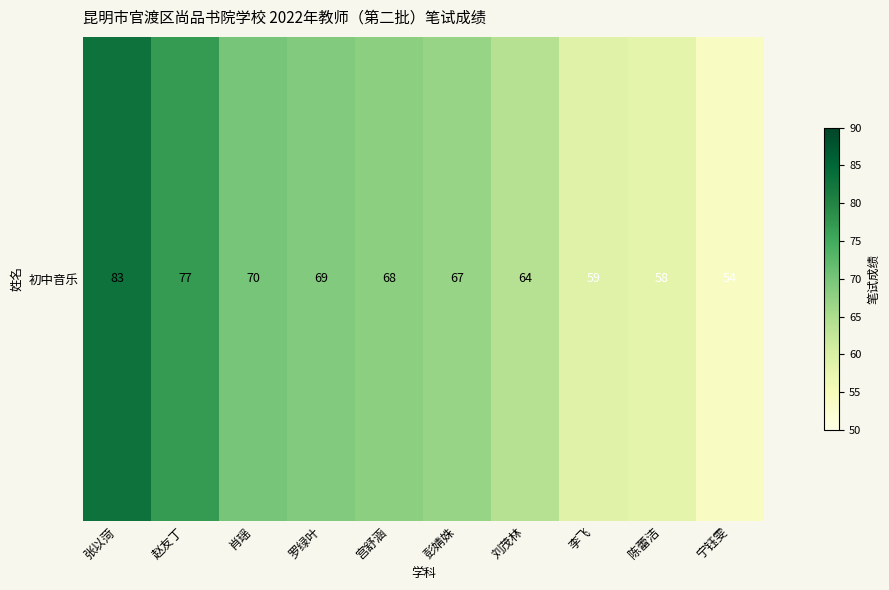

What is the difference between the second highest and minimum values?

23